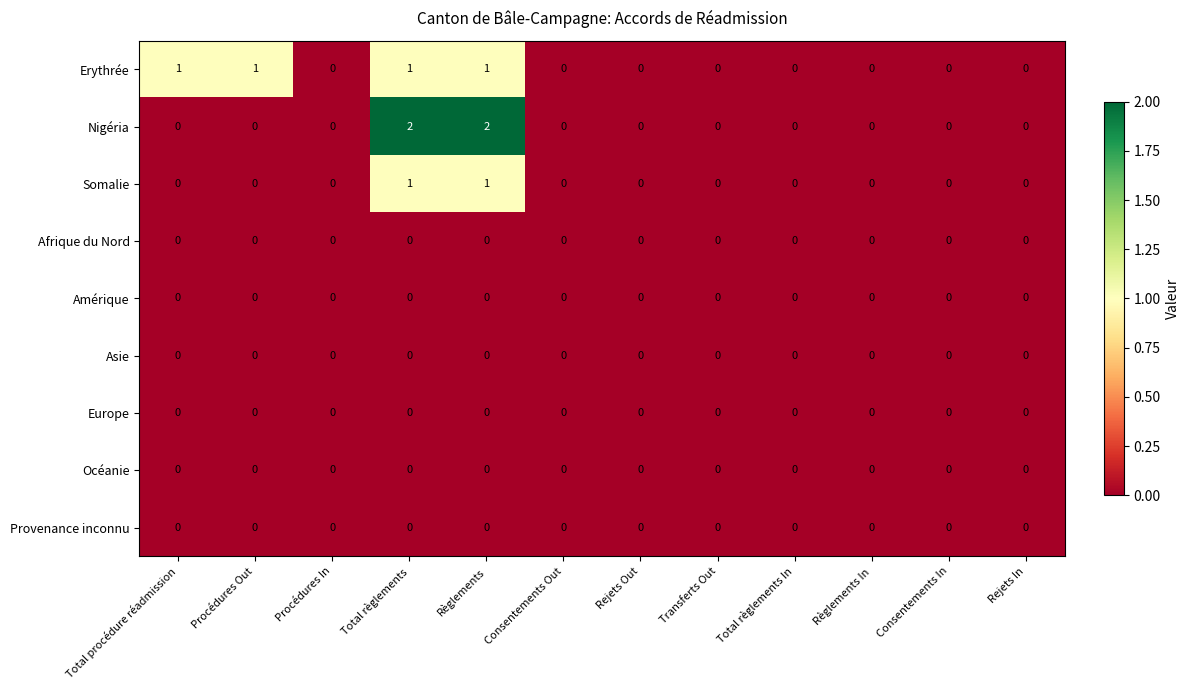

Between Total règlements and Rejets Out, which series saw the biggest shift?

Nigéria